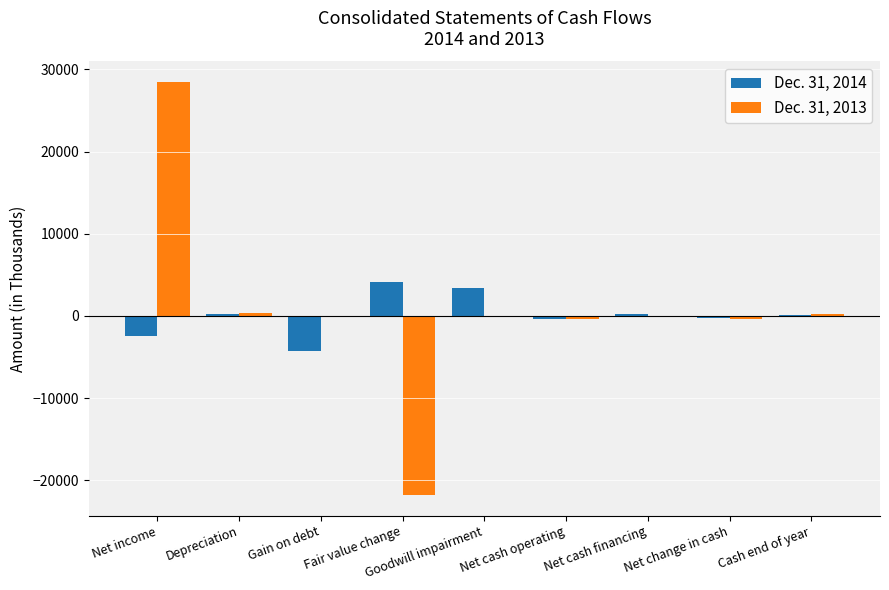

What is the greatest value displayed?

28462